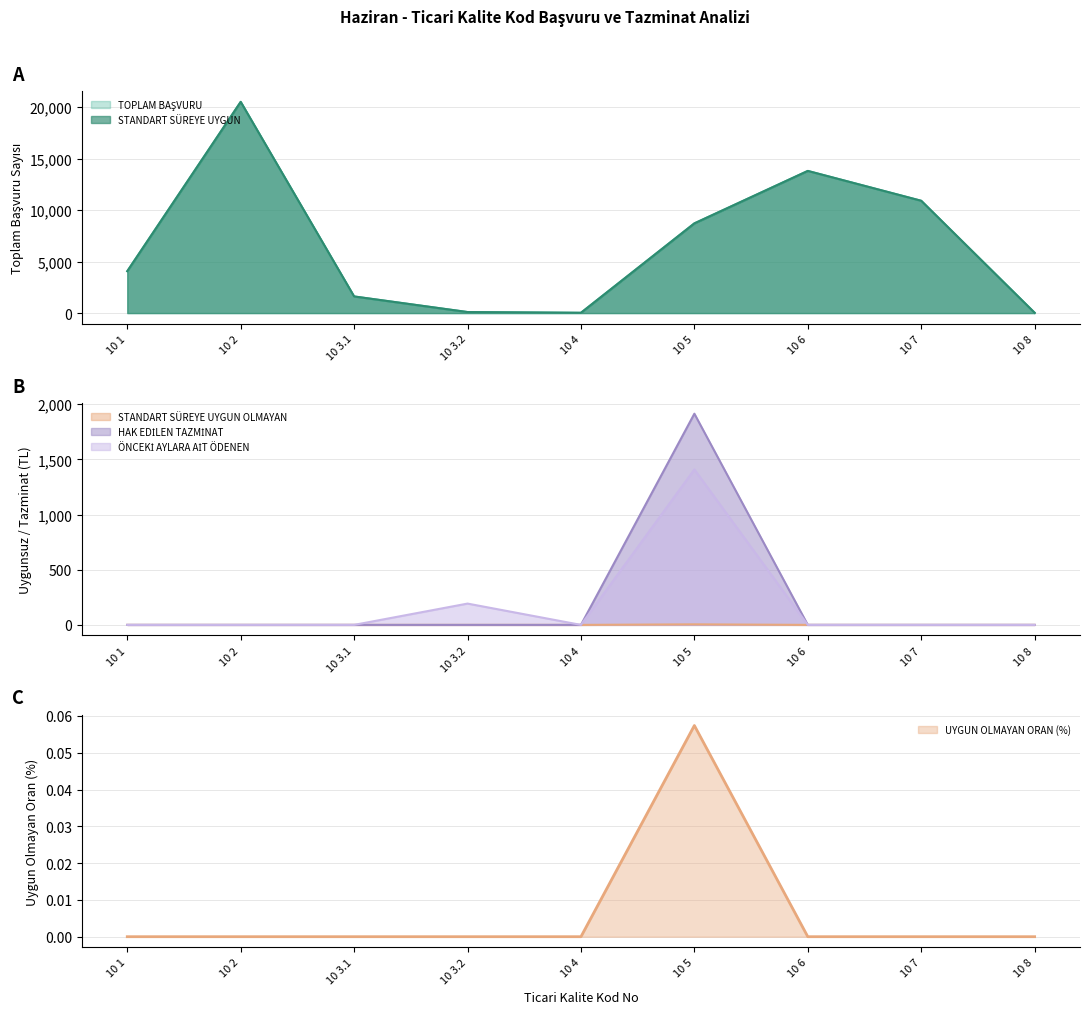

Where is the first local minimum for ÖNCEKİ AYLARA AİT ÖDENEN?

10 4